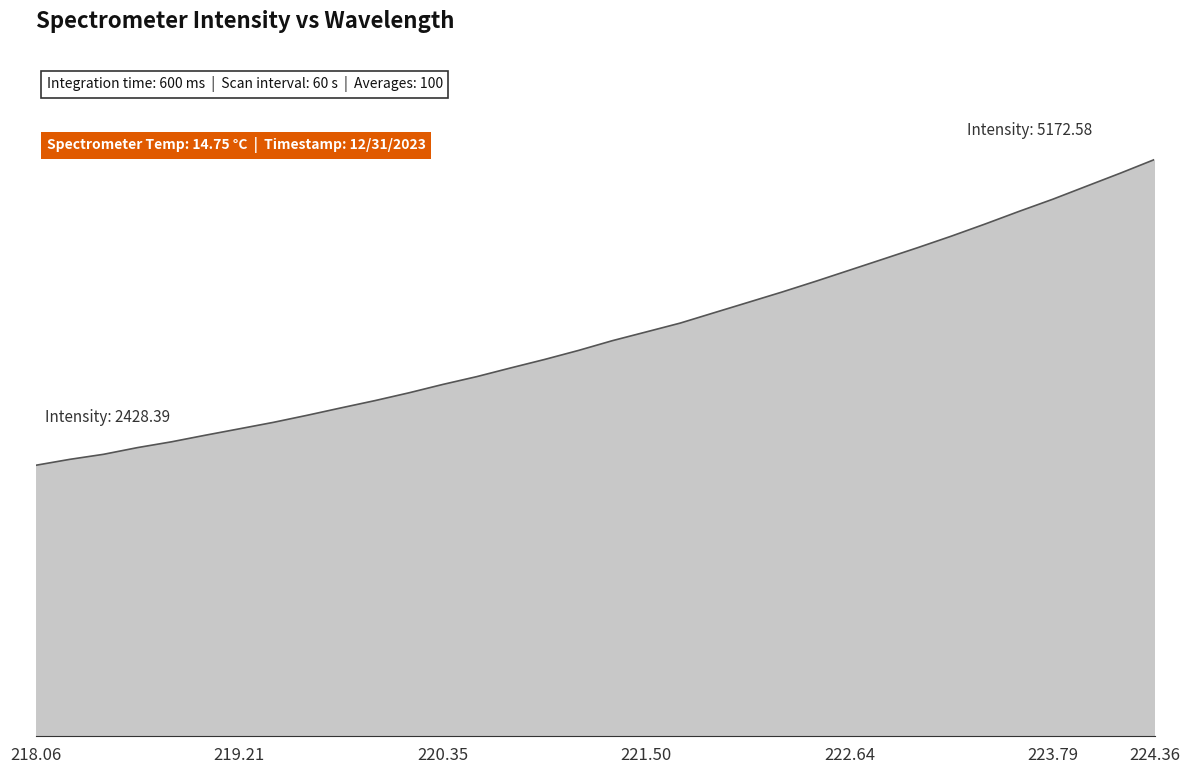

Rank the categories by value from lowest to highest.

218.0596, 218.2508, 218.442, 218.6332, 218.8244, 219.0156, 219.2067, 219.3979, 219.589, 219.7801, 219.9712, 220.1623, 220.3533, 220.5444, 220.7354, 220.9264, 221.1174, 221.3083, 221.4993, 221.6902, 221.8812, 222.0721, 222.263, 222.4538, 222.6447, 222.8355, 223.0264, 223.2172, 223.408, 223.5987, 223.7895, 223.9802, 224.1709, 224.3616